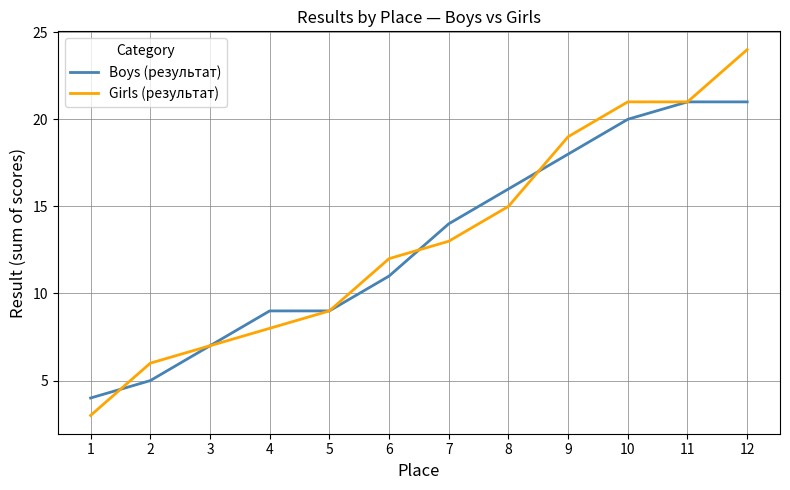

What is the maximum value for Girls (результат)?

24